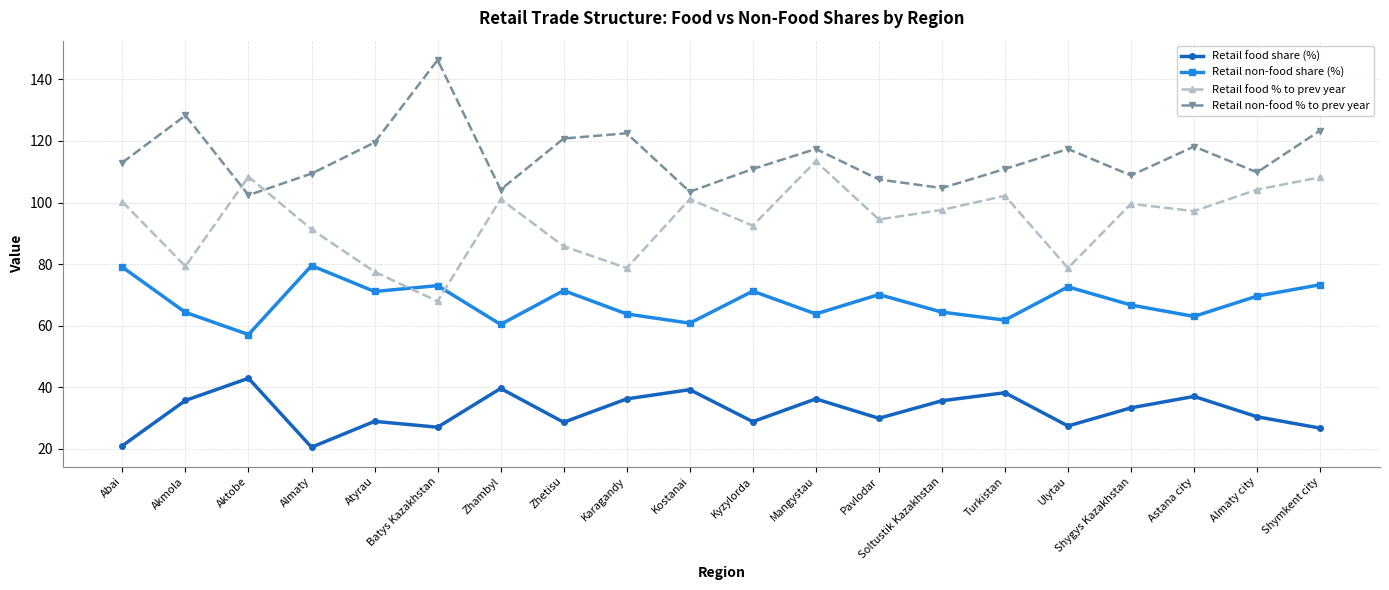

In Retail food % to prev year, how many points are higher than both neighbors (excluding endpoints)?

6